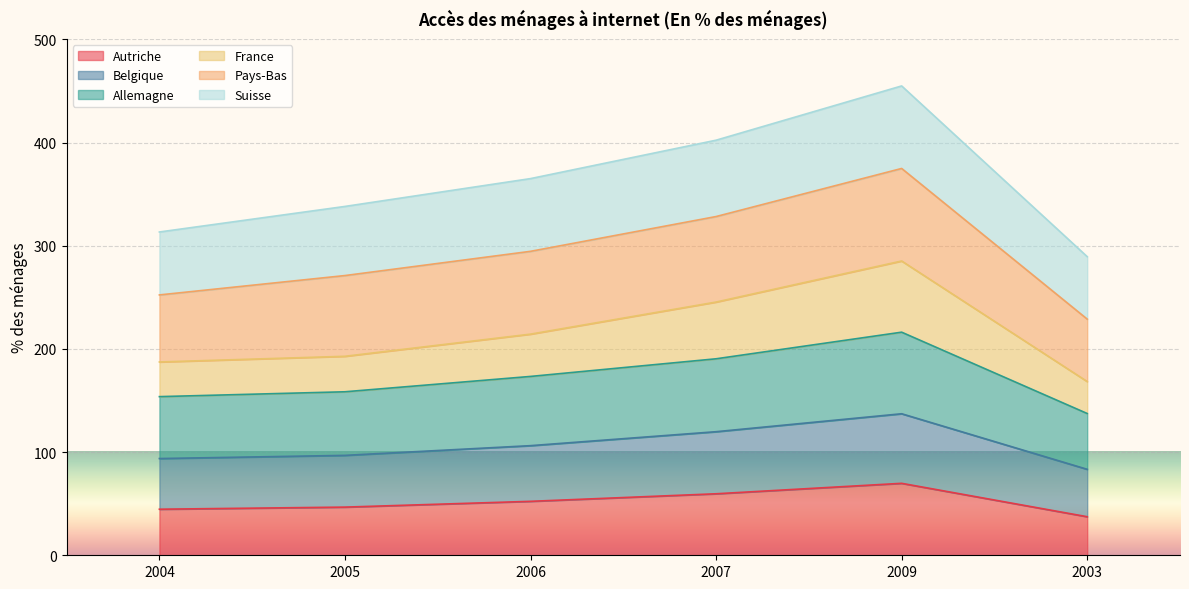

What is the total value across all series at 2007?

402.3